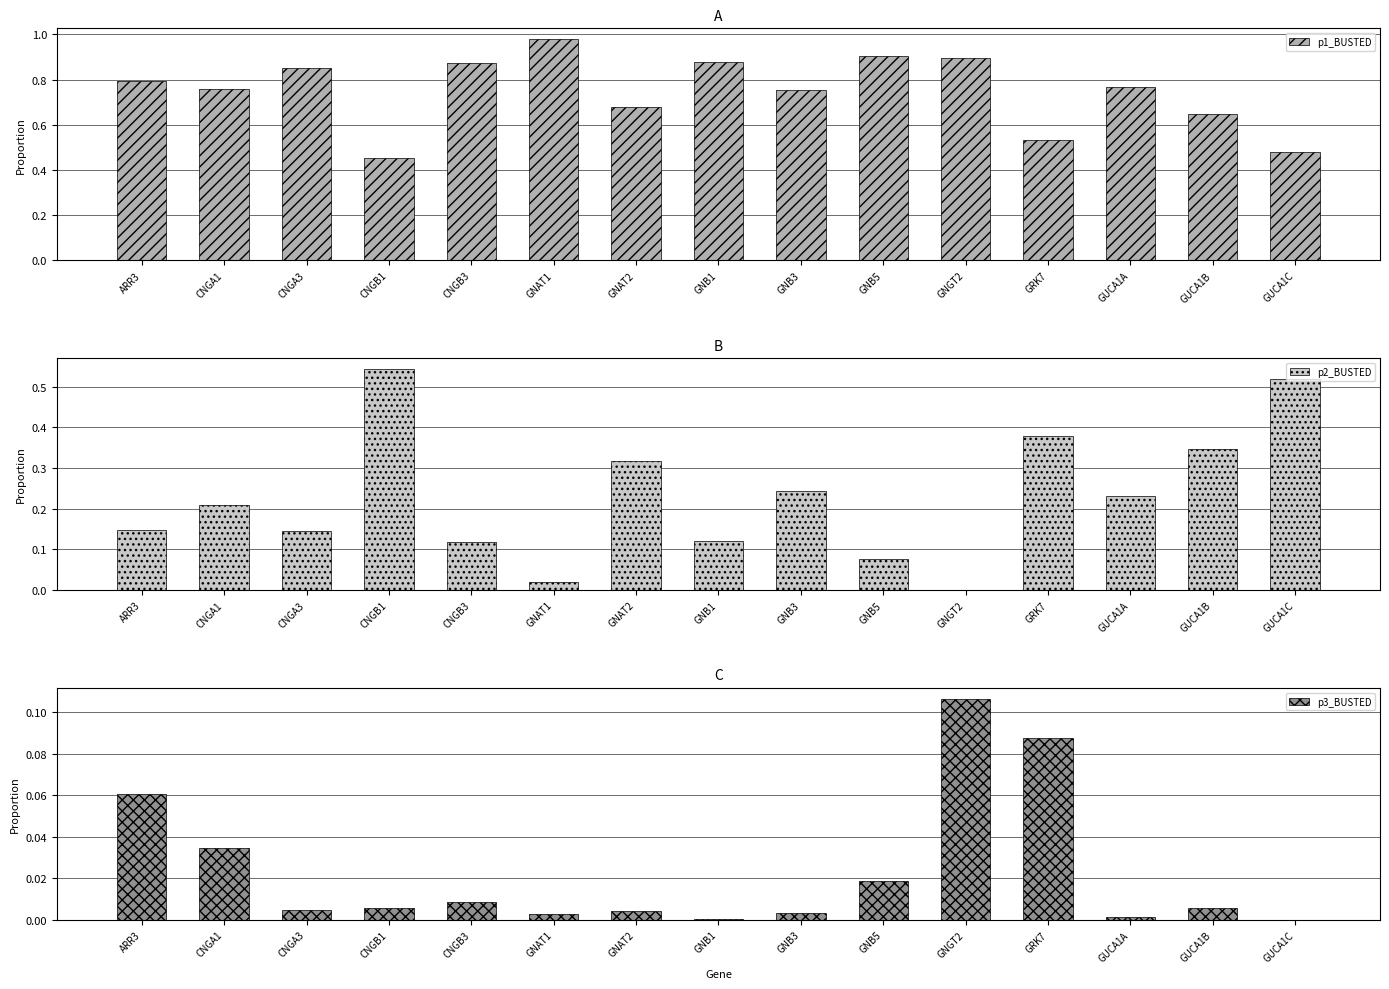

At which label is p3_BUSTED closest to 0?

GUCA1C